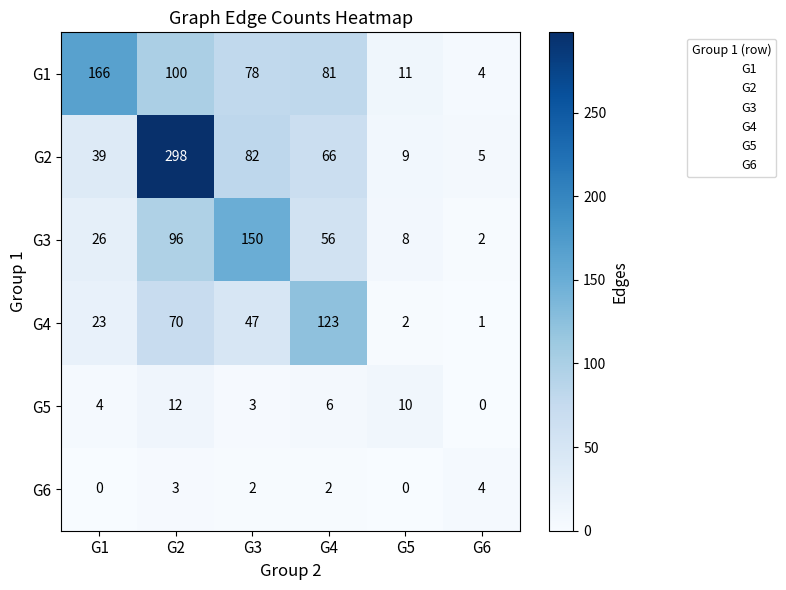

At how many categories does at least one series exceed 229?

1